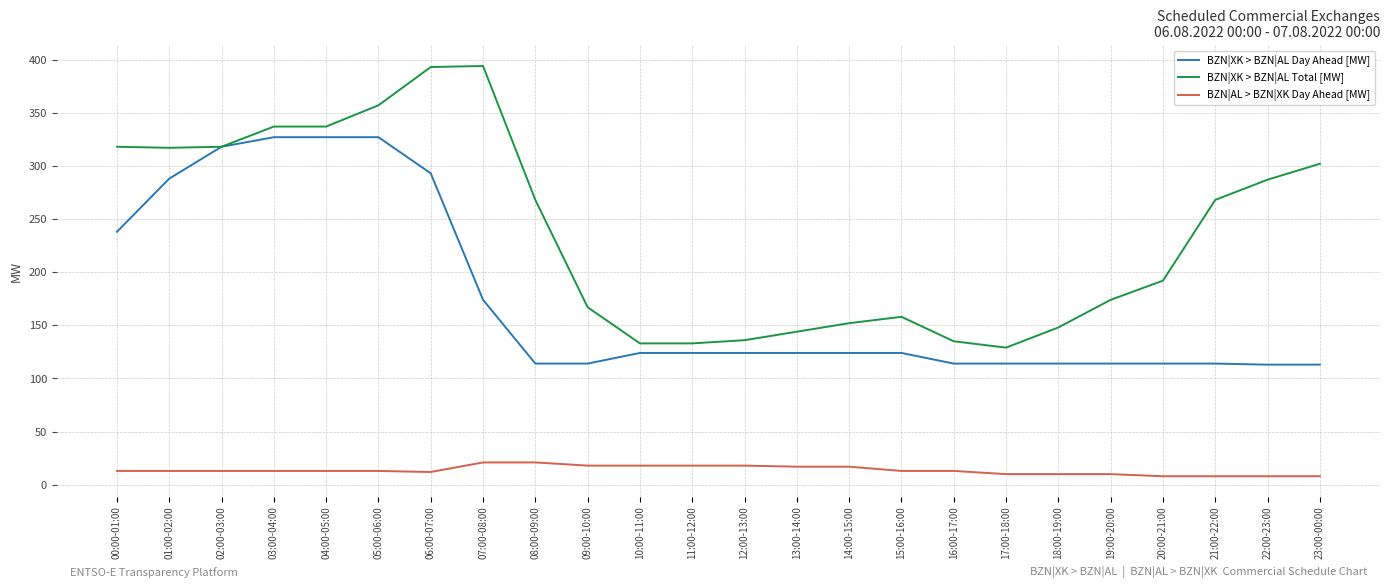

Which series has the widest spread of values?

BZN|XK > BZN|AL Total [MW]